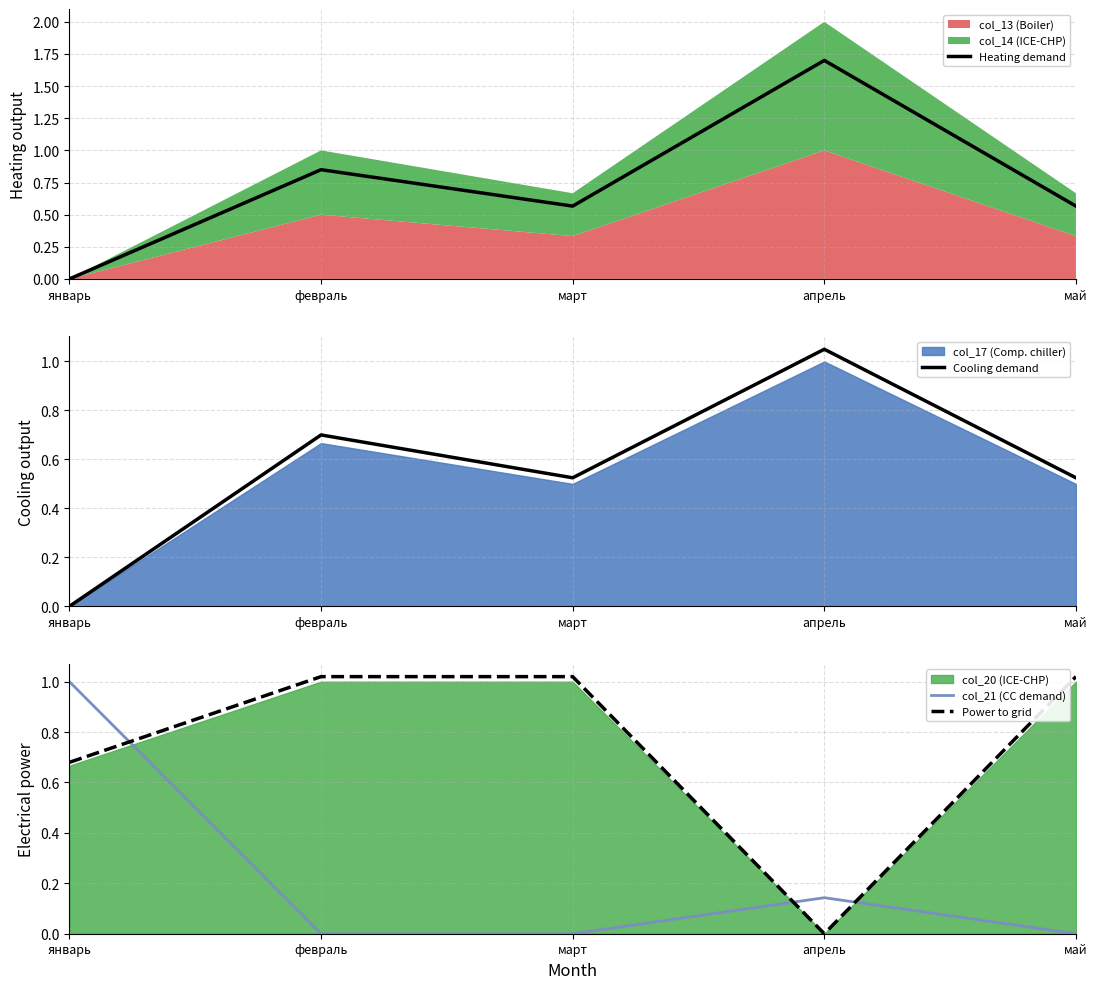

Reading right to left, list all the values displayed in this chart.

Heating demand: 0.6	1.7	0.6	0.8	0.0
Cooling demand: 0.5	1.1	0.5	0.7	0.0
col_21 (CC demand): 0.0	0.1	0.0	0.0	1.0
Power to grid: 1.0	0.0	1.0	1.0	0.7